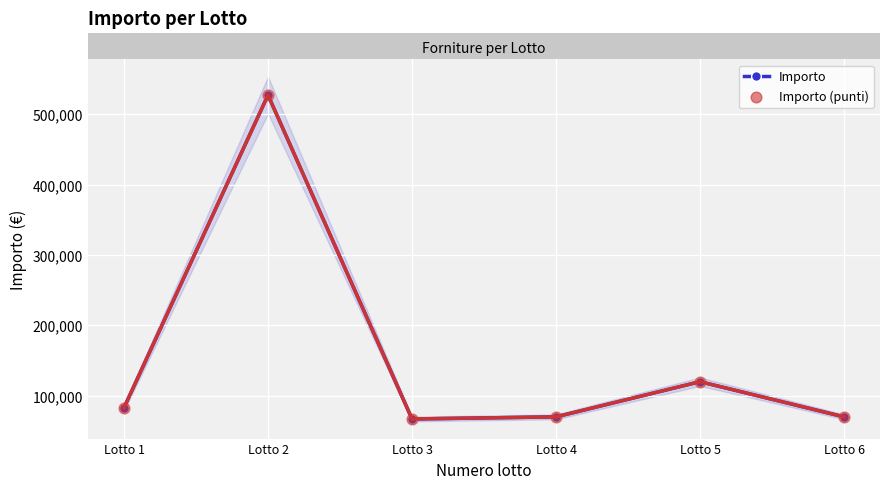

Which series has the largest total across all categories?

Importo